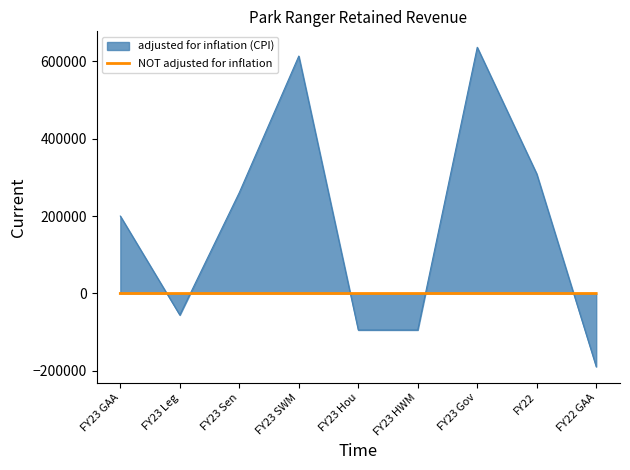

Rank the series at FY23 Hou from lowest to highest value.

adjusted for inflation (CPI), NOT adjusted for inflation